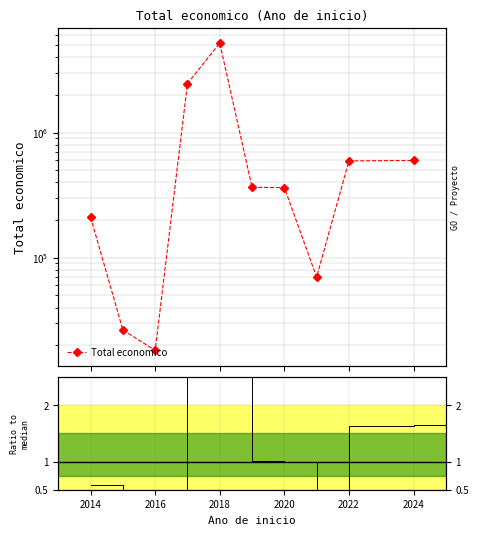

What is the change in value from 2014 to 8?

+567696